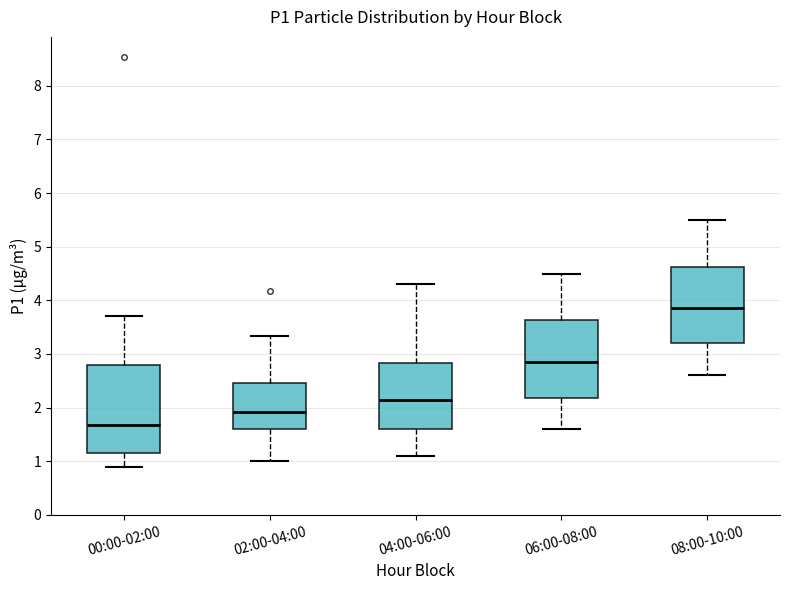

Reading left to right, read every box against the y-axis: the position of its median line, the range the box covers, and the ends of its whiskers. The values are not printed on the chart, so give them approximately, as read against the axis.

00:00-02:00: median 1.7, box 1.2 to 2.8, whiskers 0.9 to 3.7
02:00-04:00: median 1.9, box 1.6 to 2.5, whiskers 1.0 to 3.3
04:00-06:00: median 2.2, box 1.6 to 2.8, whiskers 1.1 to 4.3
06:00-08:00: median 2.9, box 2.2 to 3.6, whiskers 1.6 to 4.5
08:00-10:00: median 3.9, box 3.2 to 4.6, whiskers 2.6 to 5.5